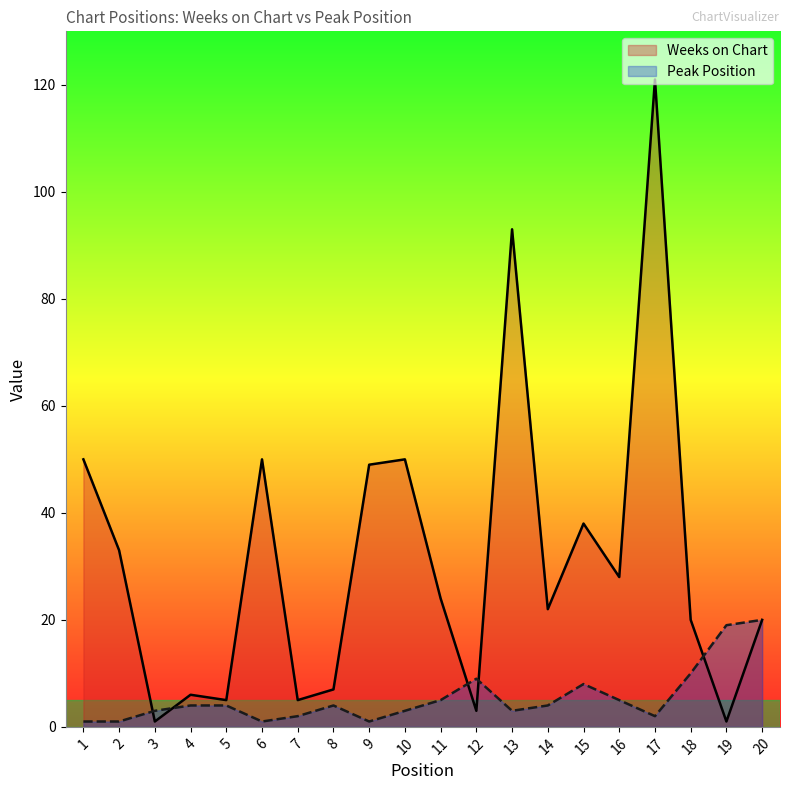

What is the sum of all Peak Position values?

109